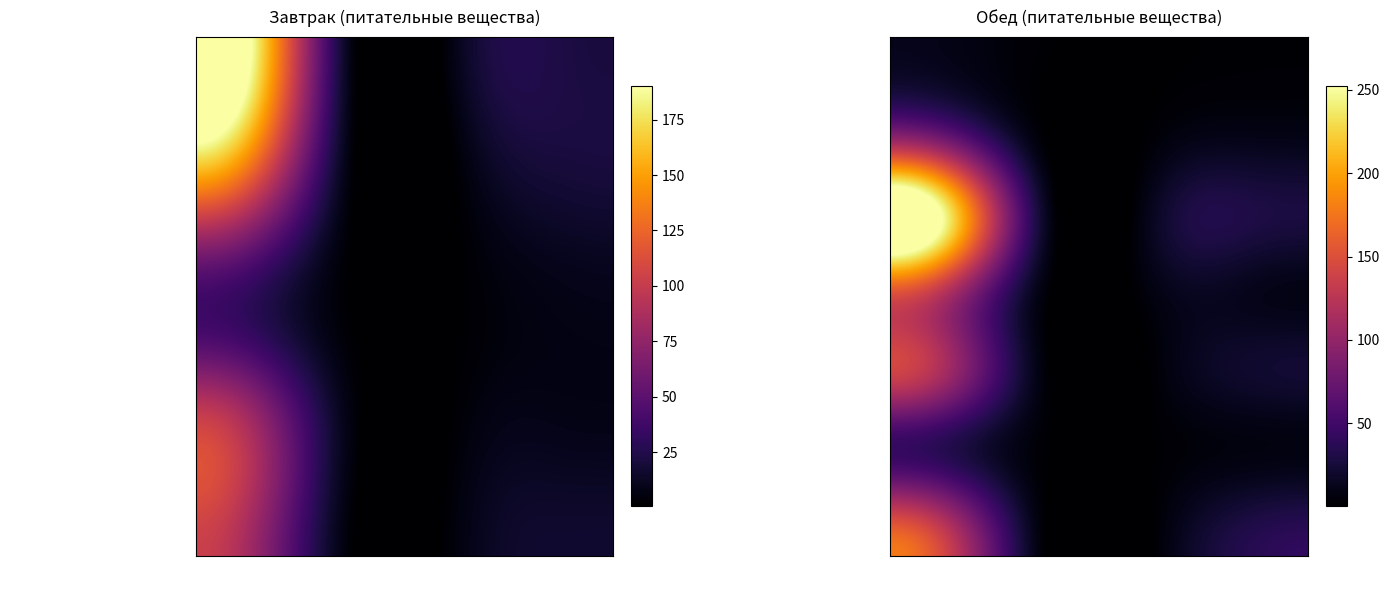

The рассольник Ленинградский series shows 5.9 at Жиры. True or false?

False